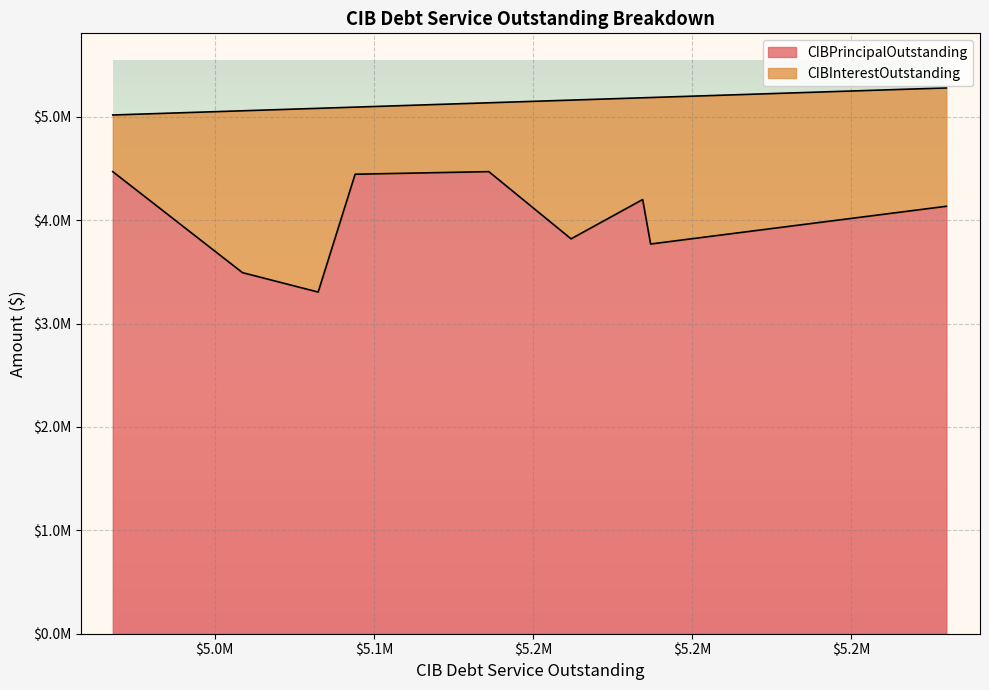

What is the average value of the CIBPrincipalOutstanding series?

4012000.0